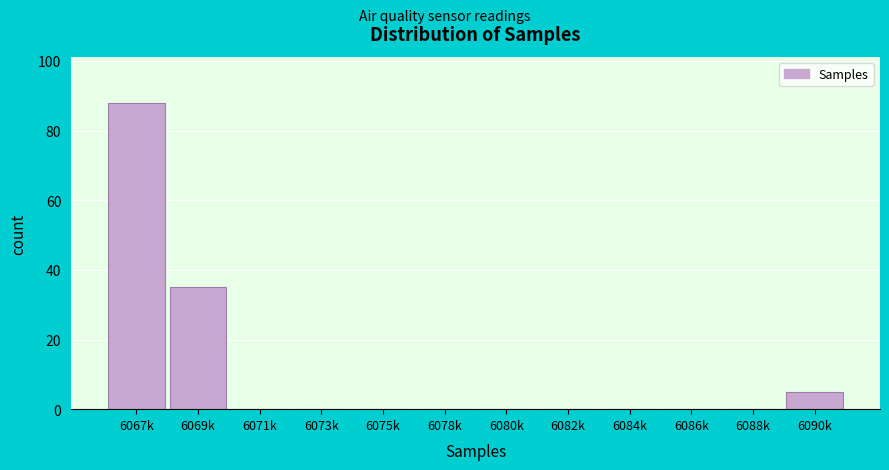

Reading left to right, what are all the values shown in this chart?

6067k=88	6069k=35	6071k=0	6073k=0	6075k=0	6078k=0	6080k=0	6082k=0	6084k=0	6086k=0	6088k=0	6090k=5